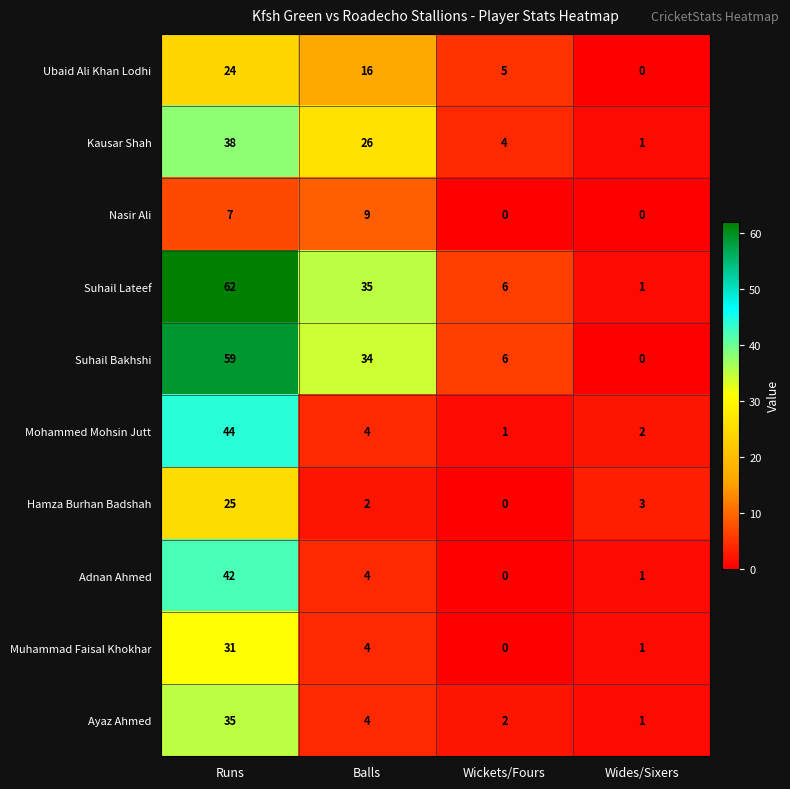

Which series has the largest range (max minus min)?

Suhail Lateef